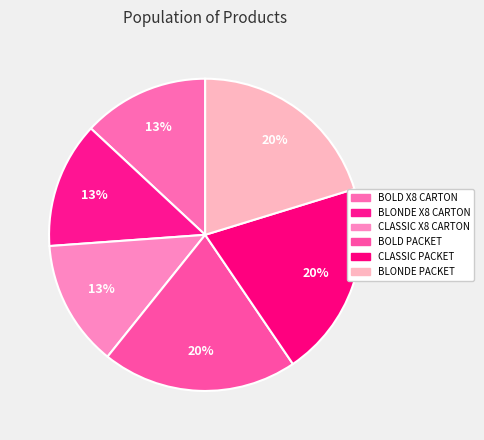

How many segments does this pie chart have?

6